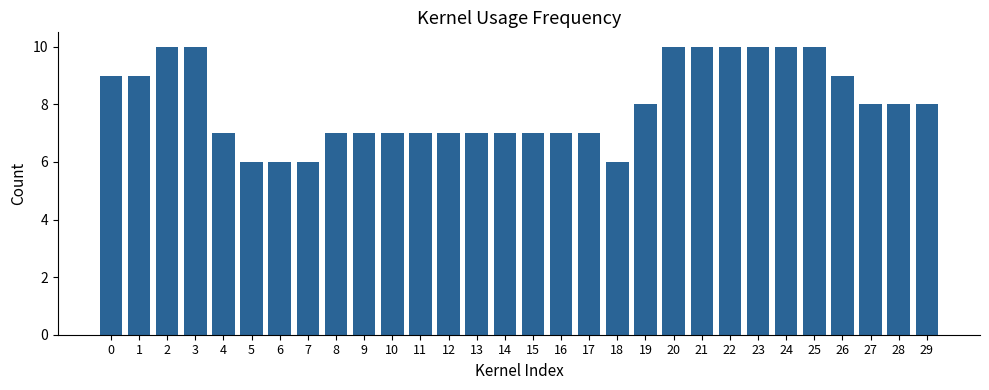

What is the difference between the second highest and second lowest values?

4